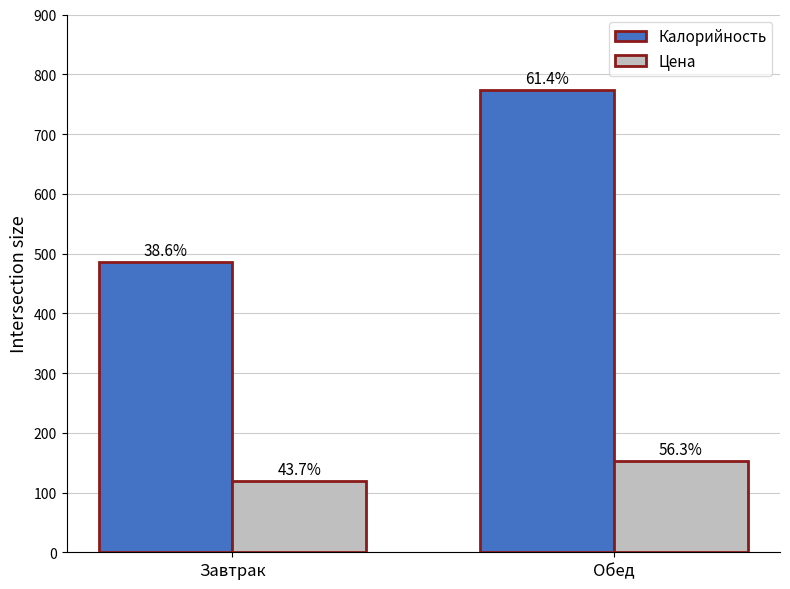

Which category has the highest value in the Калорийность series?

Обед